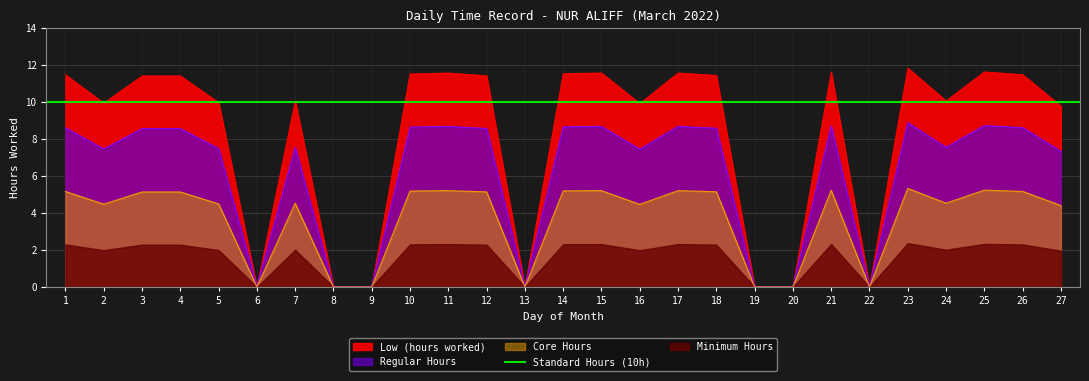

The value at 22 is 0.0. True or false?

True